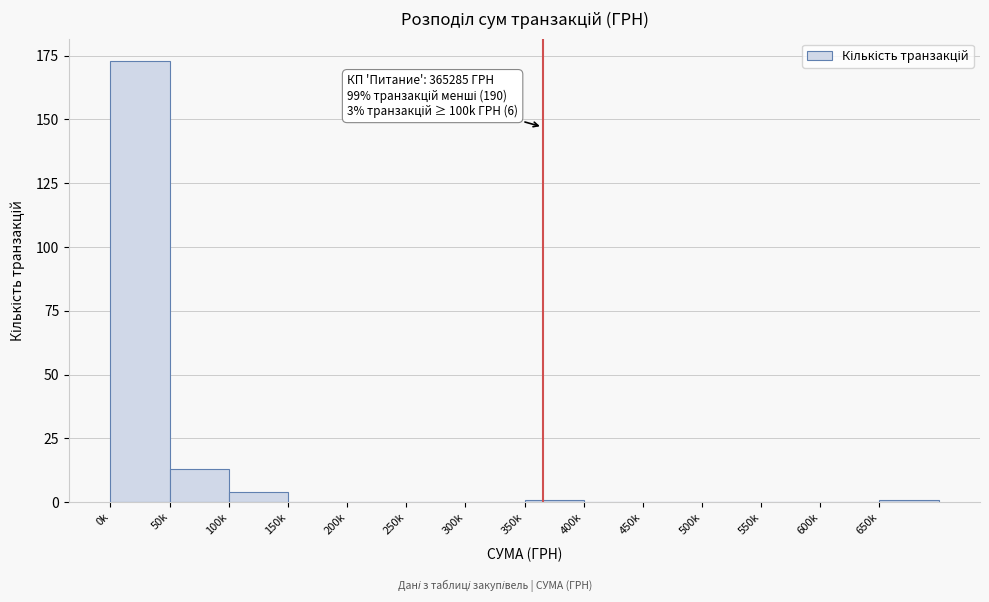

Reading left to right, what are all the values shown in this chart?

0k=173	50k=13	100k=4	150k=0	200k=0	250k=0	300k=0	350k=1	400k=0	450k=0	500k=0	550k=0	600k=0	650k=1